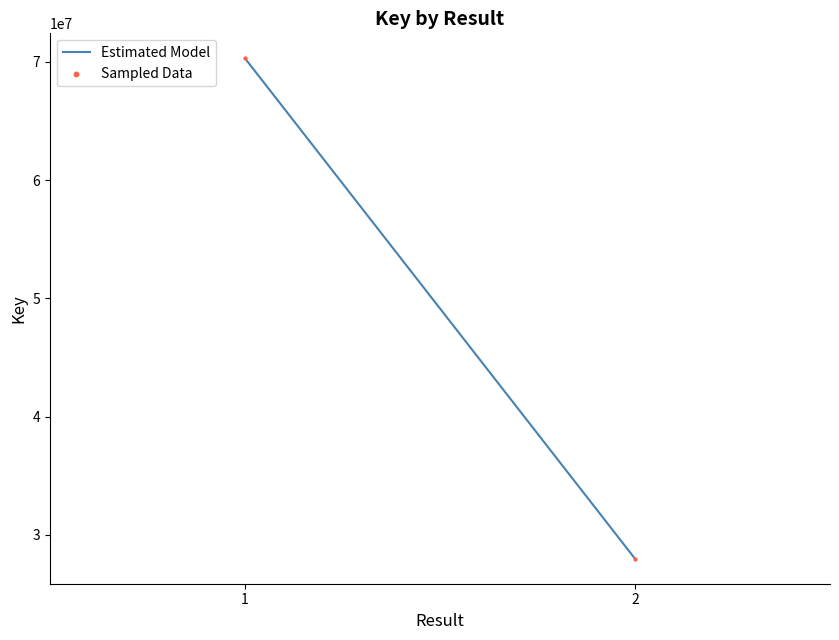

What is the average Y value?

49140918